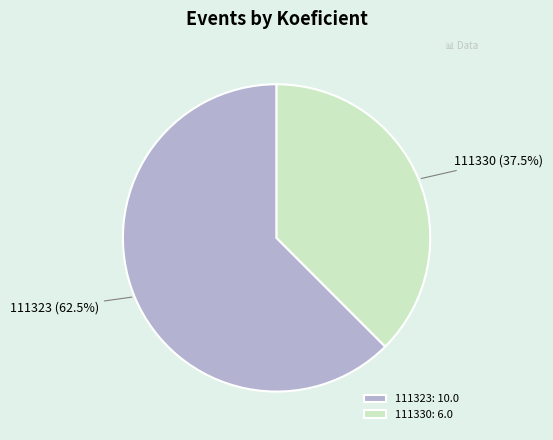

To the nearest percent, what is the average slice percentage?

50%